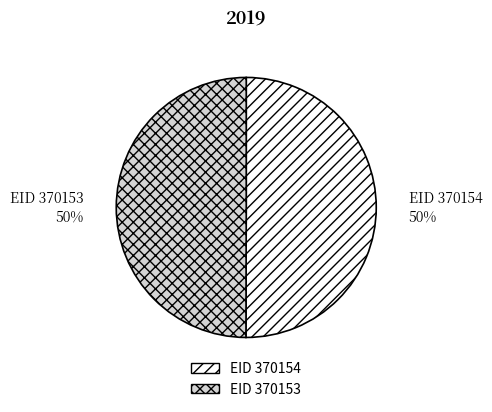

To the nearest percent, what portion does EID 370154 represent?

50%